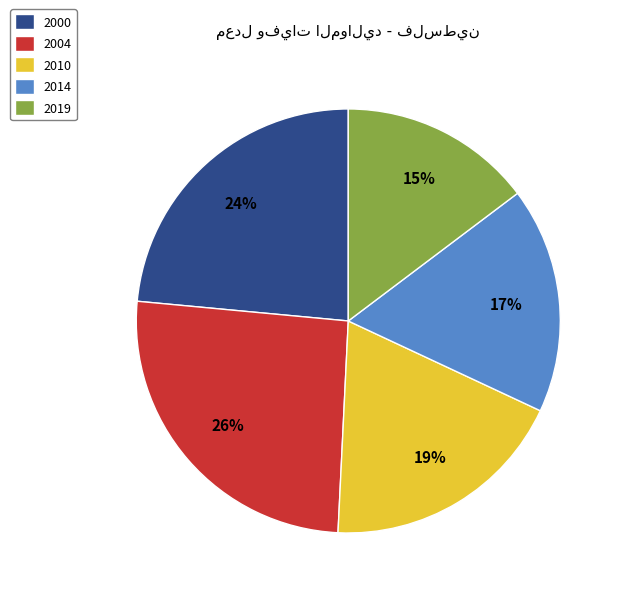

Which has a higher value, 2004 or 2019?

2004